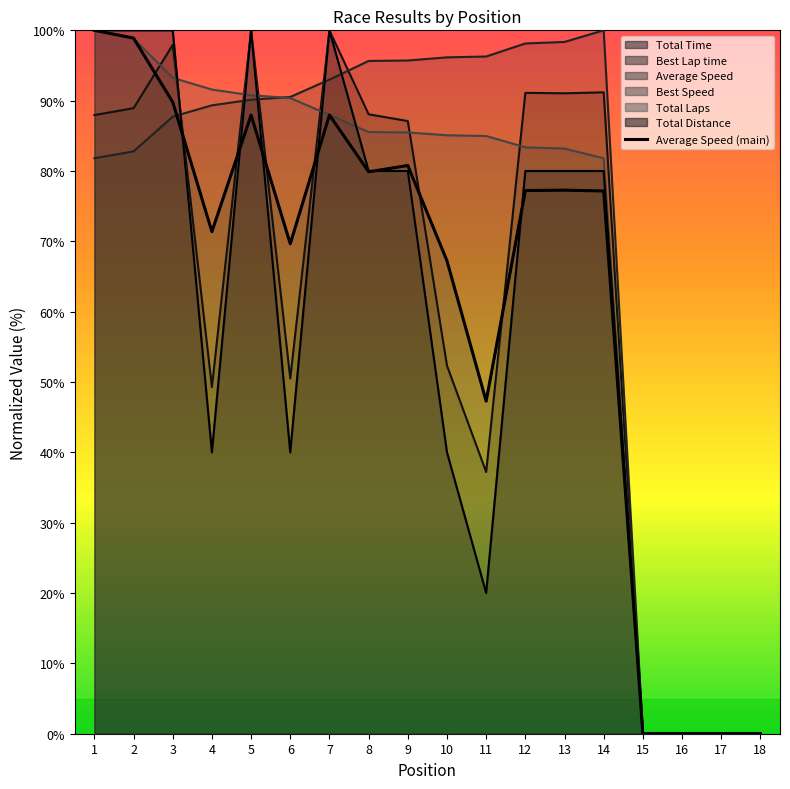

How many interior local peaks (higher than both neighbors) does the data have?

4